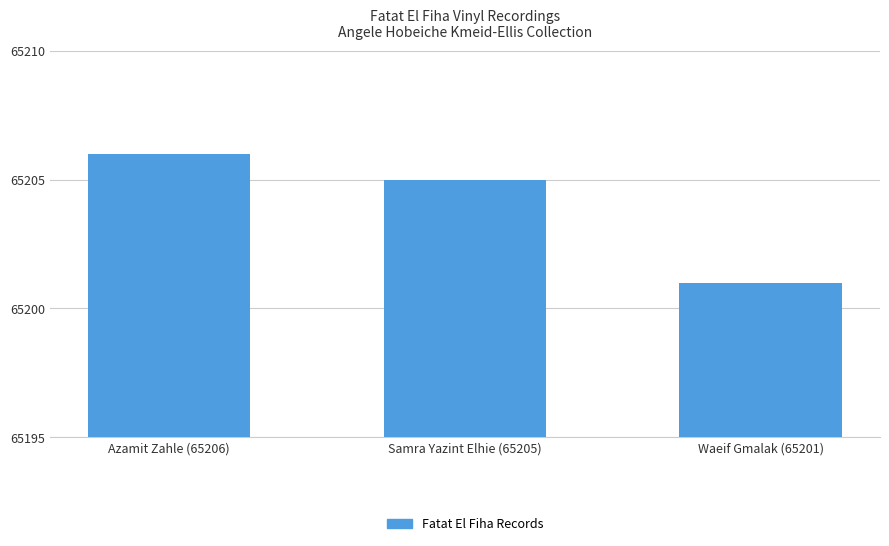

What position from the right is Azamit Zahle (65206)?

3